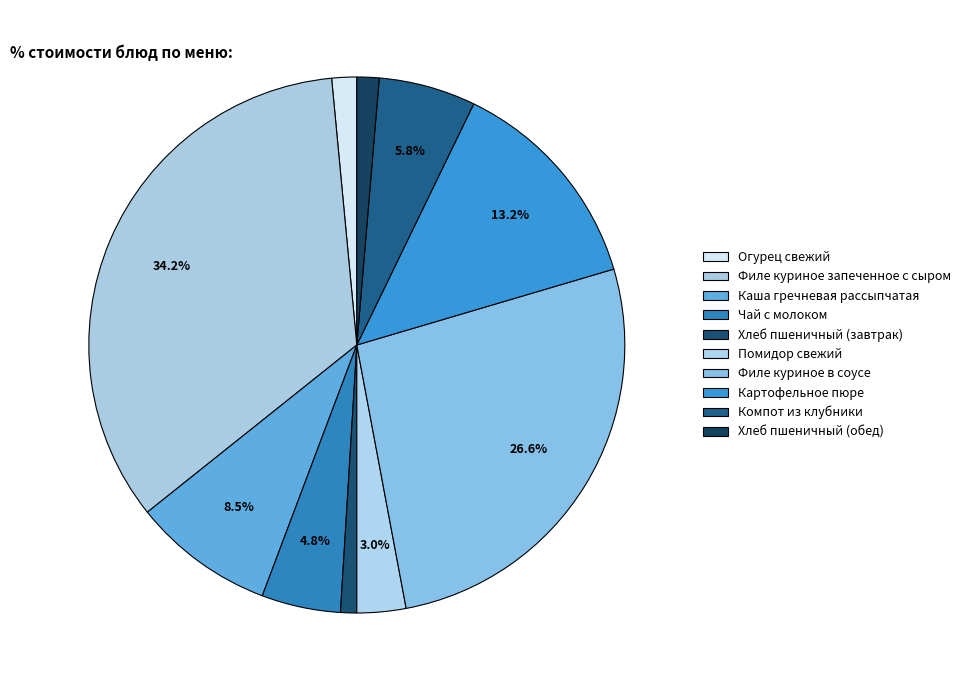

Is there any slice that represents more than half of the pie?

No